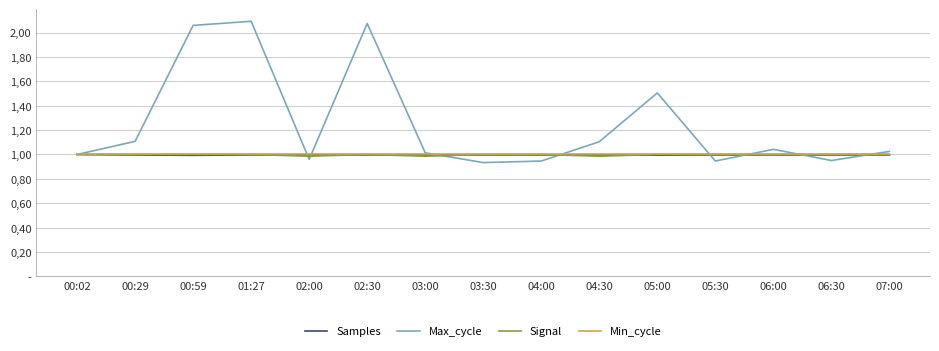

What are all the series names shown in the legend?

Samples, Max_cycle, Signal, Min_cycle